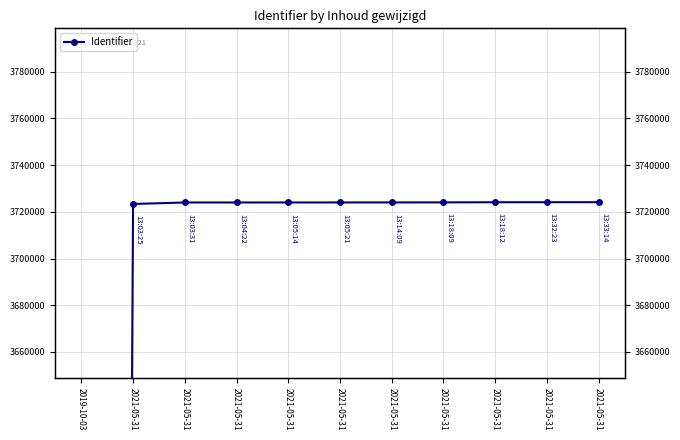

Reading left to right, extract all data points from this chart.

0	3723362	3723999	3724008	3724011	3724017	3724025	3724042	3724105	3724116	3724134